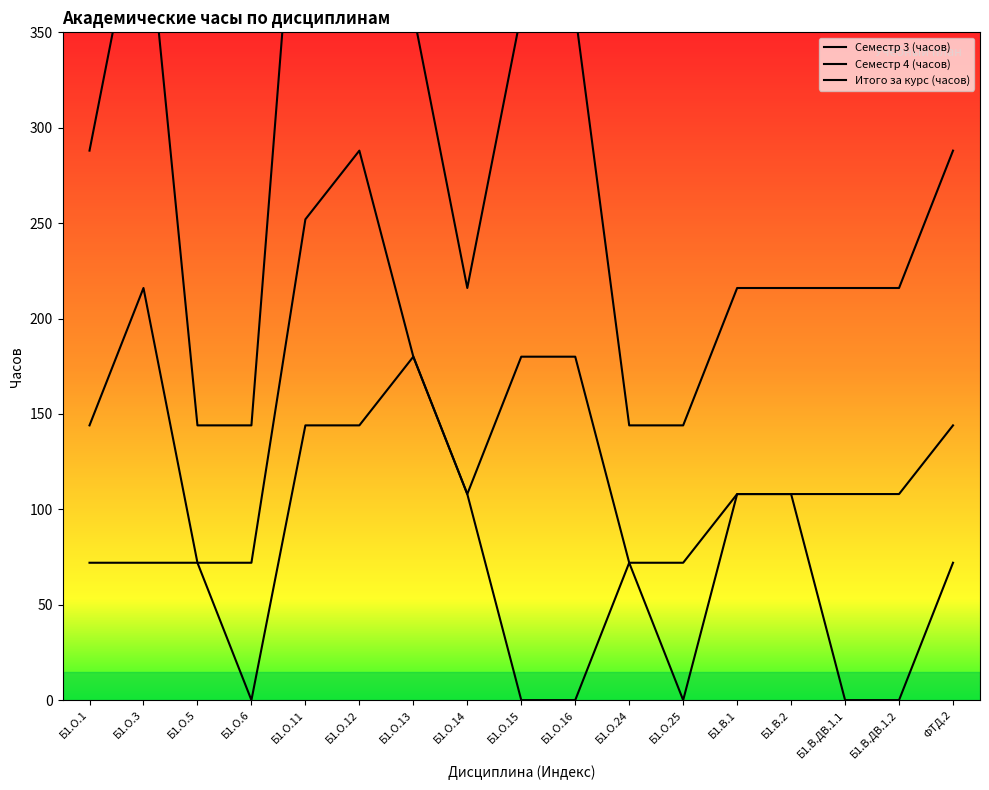

How many lines are shown in the chart?

3